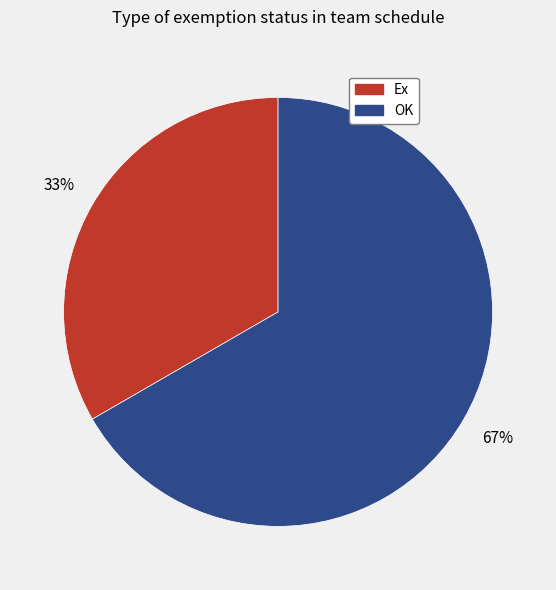

Is there a majority slice in this chart?

Yes